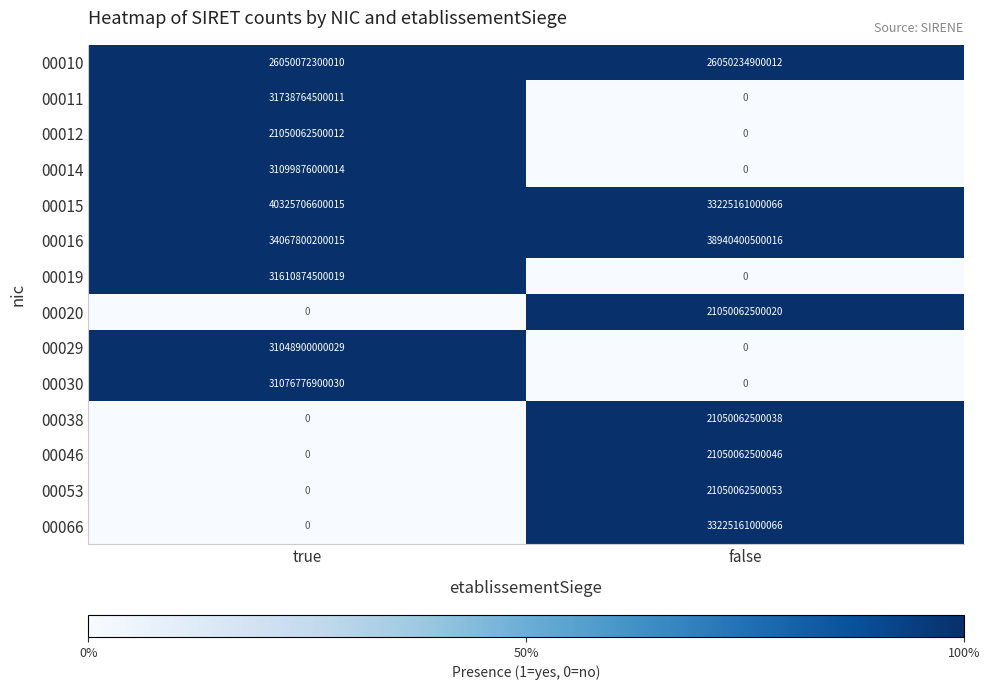

Which series has the widest spread of values?

00066